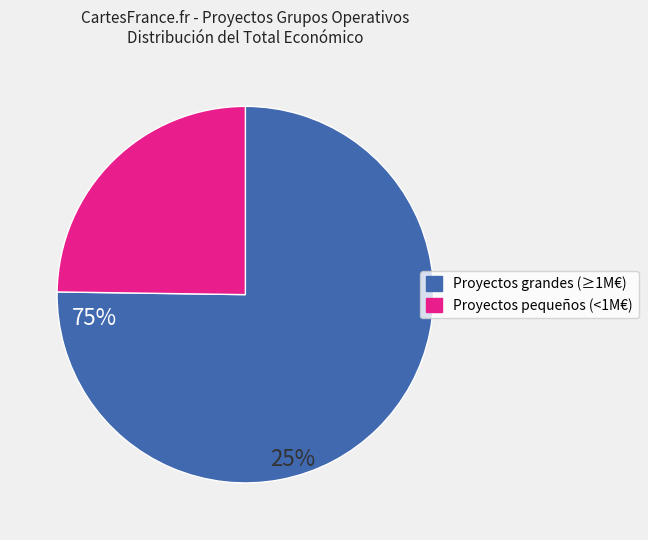

Is there any slice that represents more than half of the pie?

Yes